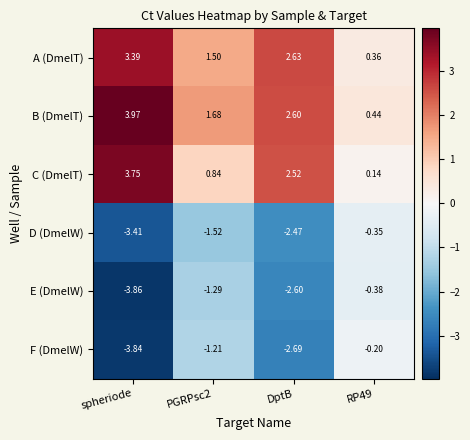

Is the value of C (DmelT) at RP49 greater than the value of B (DmelT) at DptB?

No